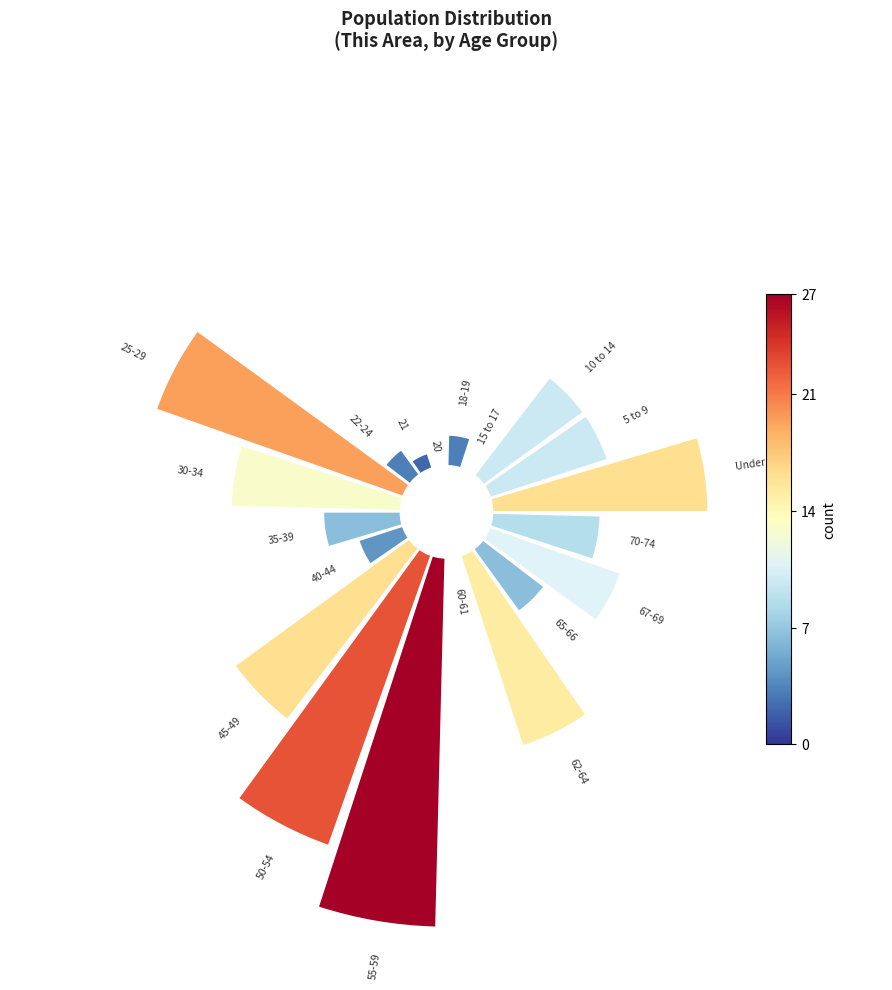

Is there any slice that represents more than half of the pie?

No